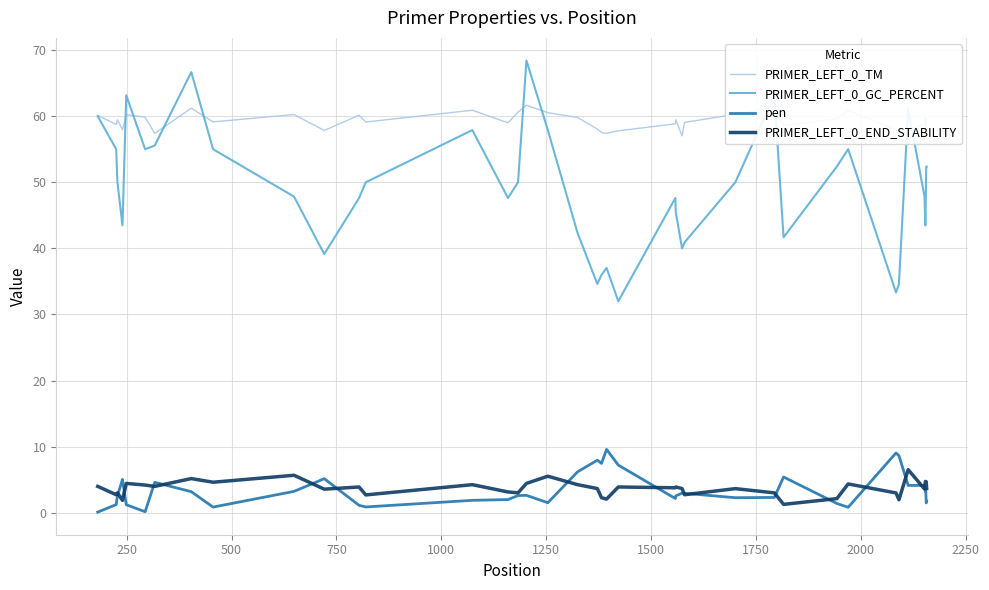

Which series has the largest range (max minus min)?

PRIMER_LEFT_0_GC_PERCENT